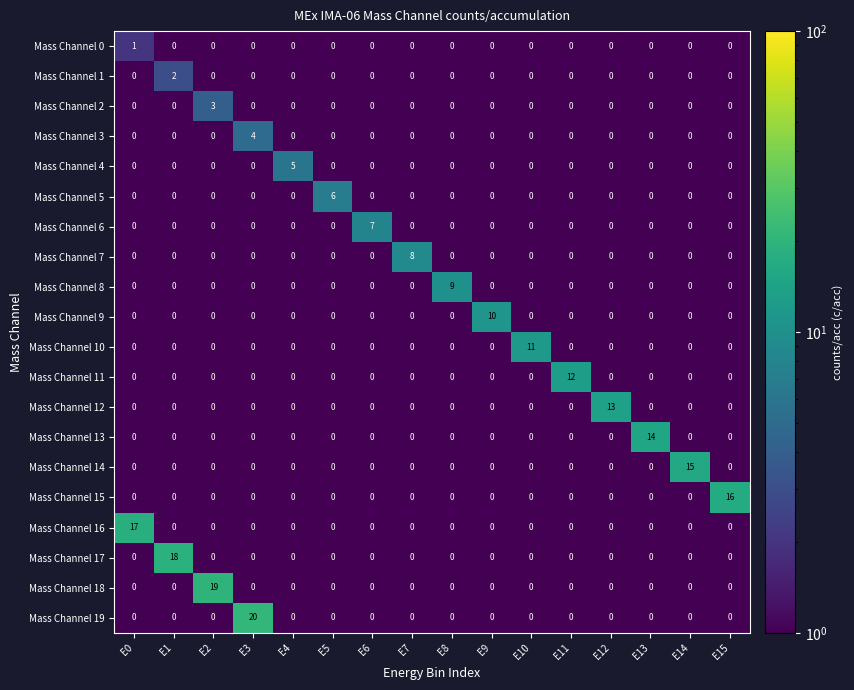

Which series has the largest range (max minus min)?

Mass Channel 19